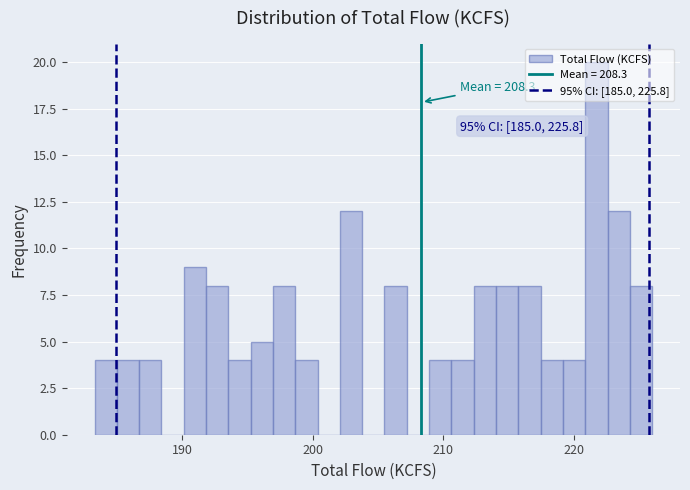

Around what value on the x-axis is the tallest bar? Give the approximate position of its centre, as read against the axis.

222